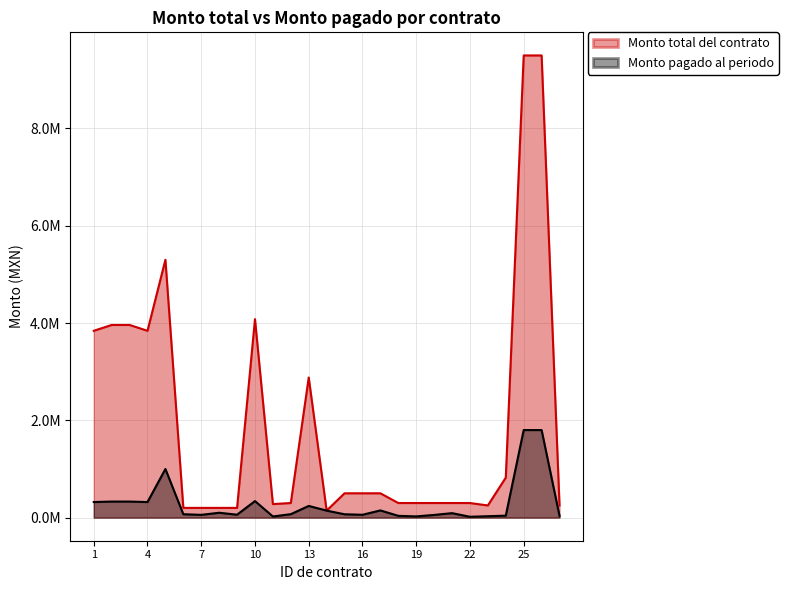

At which label is Monto total del contrato closest to 4821920?

5